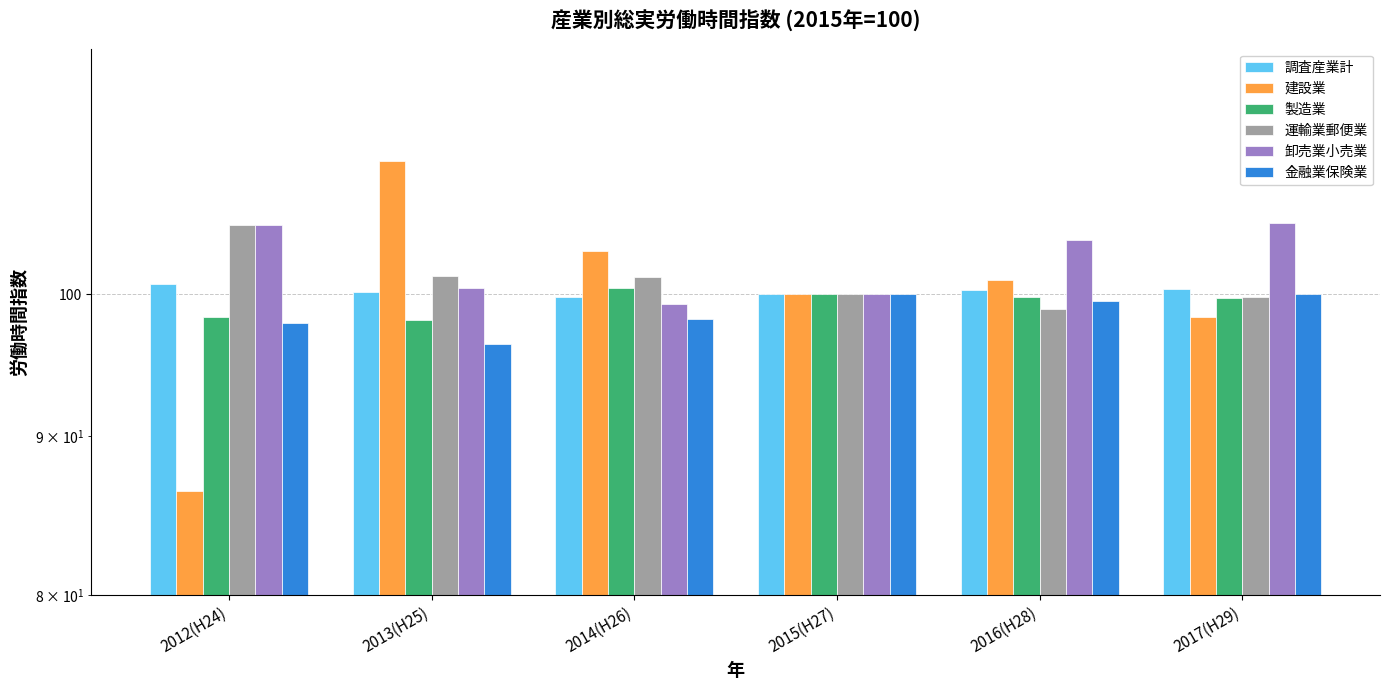

Is the value of 調査産業計 at 2012(H24) greater than the value of 建設業 at 2013(H25)?

No